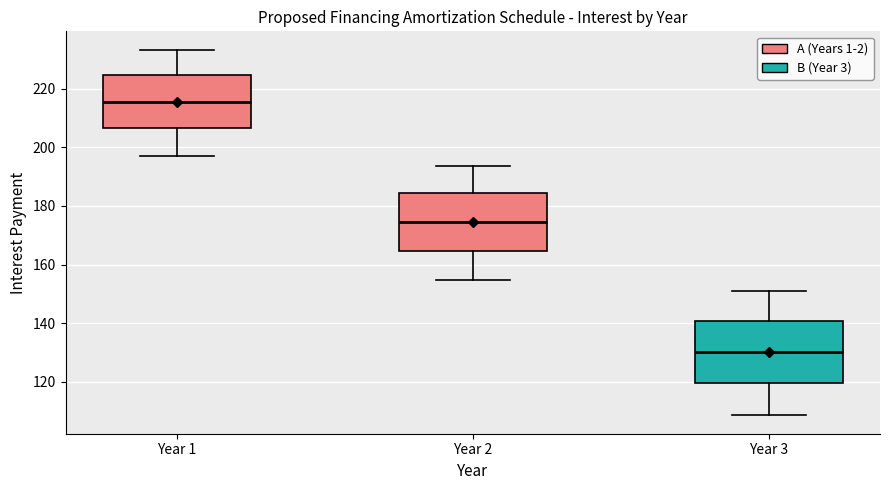

Which box's median line is the highest?

Year 1